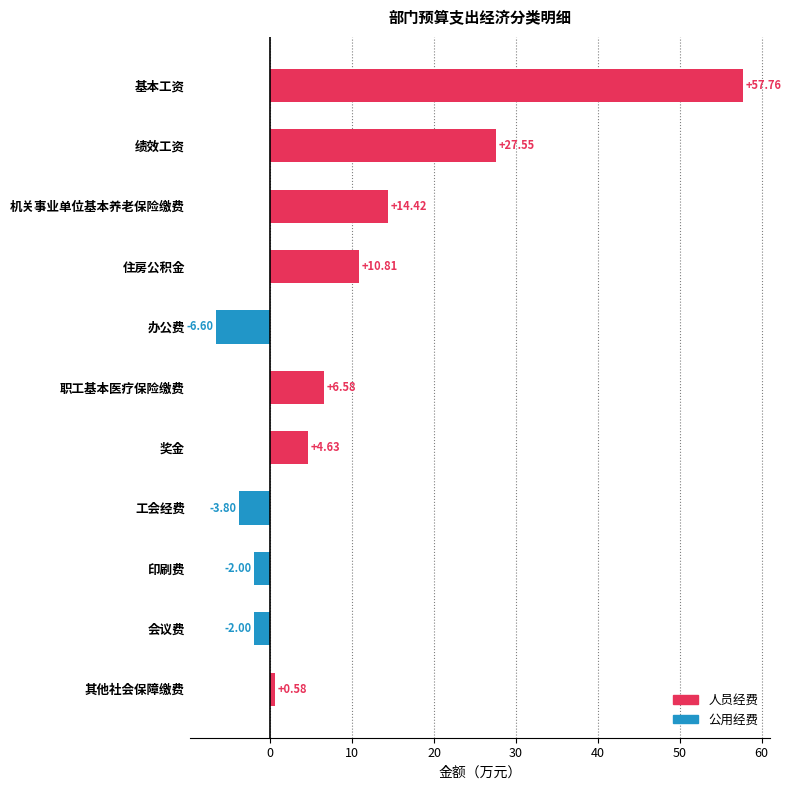

Count the number of categories in the chart.

11